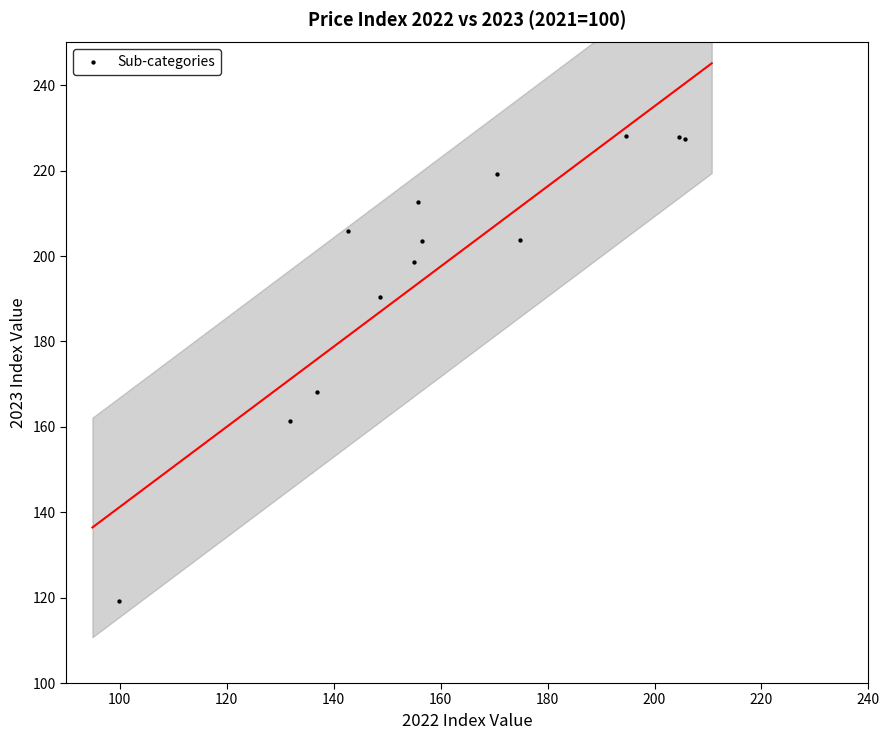

What Y value in the scatter plot is closest to 173?

168.1